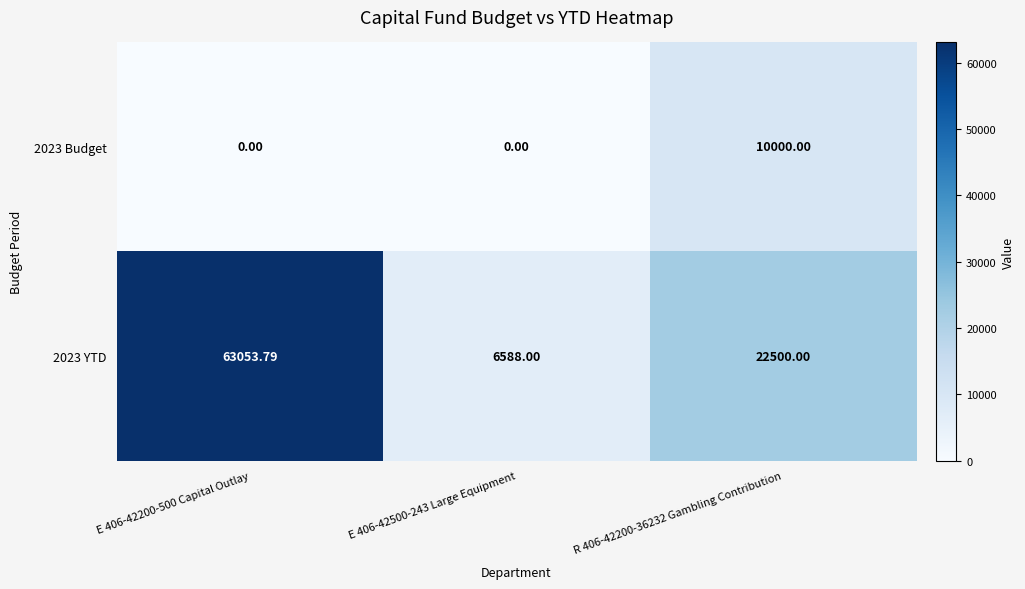

Is the value of 2023 Budget at R 406-42200-36232 Gambling Contribution greater than the value of 2023 YTD at E 406-42200-500 Capital Outlay?

No